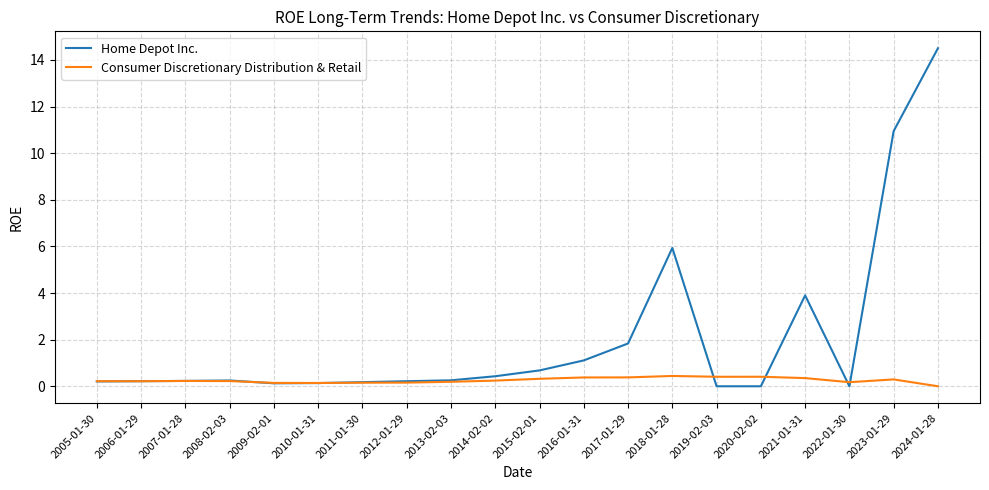

Rank the series at 2023-01-29 from highest to lowest value.

Home Depot Inc., Consumer Discretionary Distribution & Retail